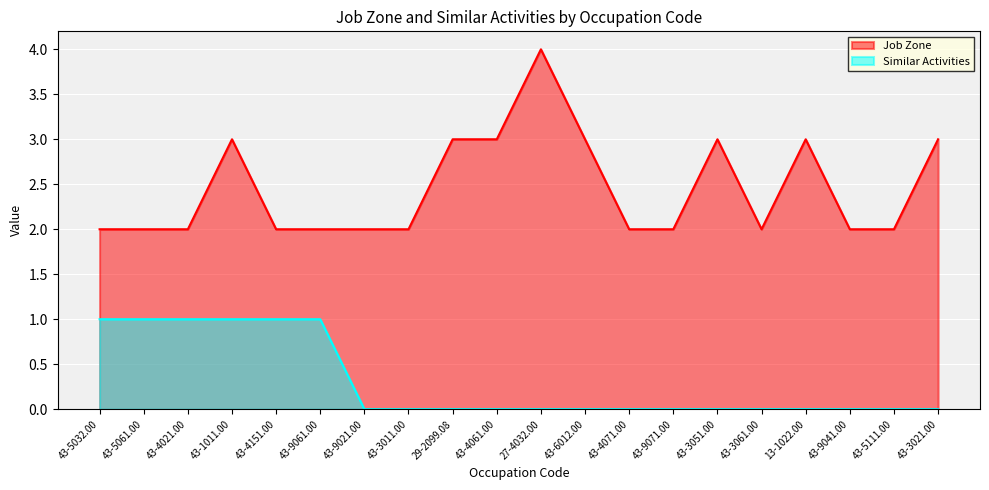

Which category has the lowest value in the Similar Activities series?

43-9021.00